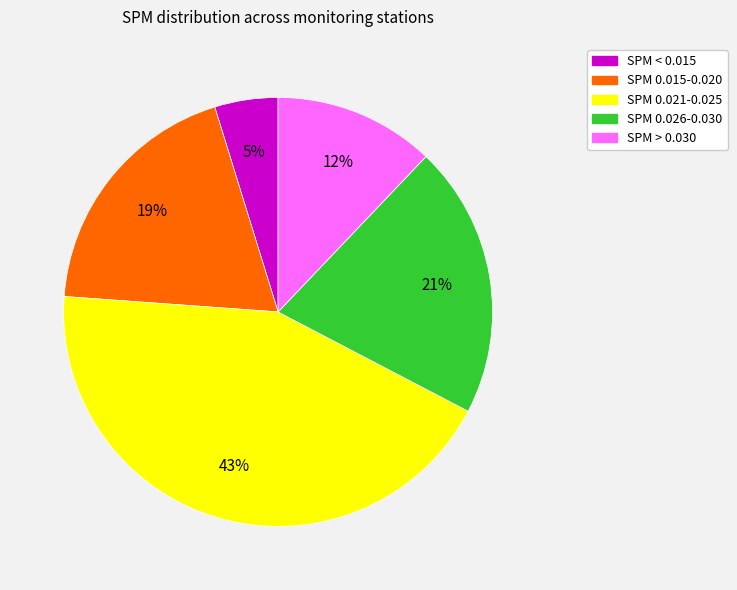

Which category has the smallest portion of the pie?

SPM < 0.015